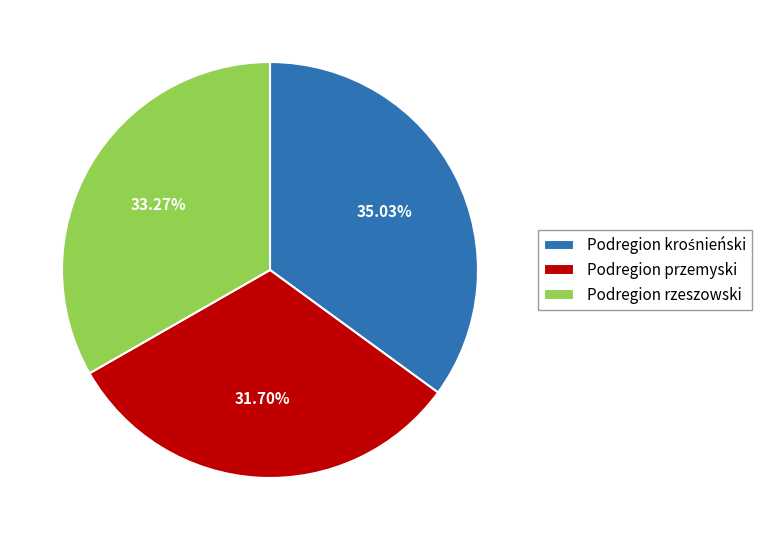

Is there a majority slice in this chart?

No